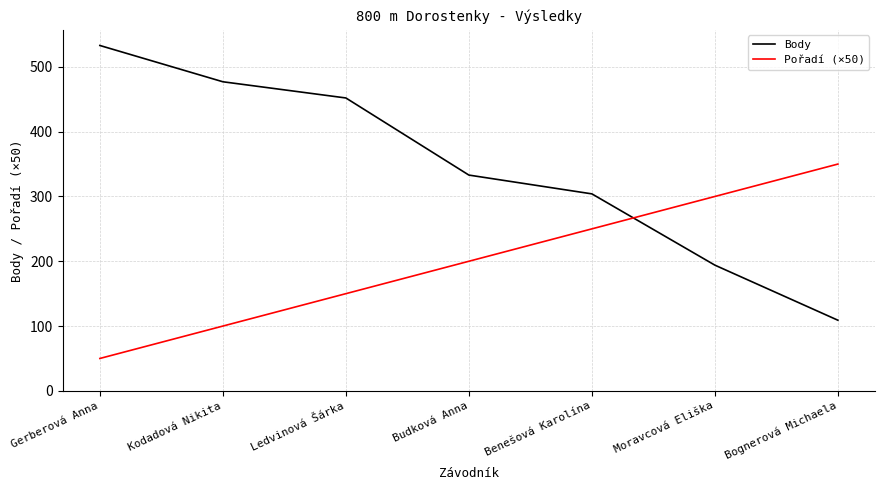

List the series in order of their overall mean, highest first.

Body, Pořadí (×50)